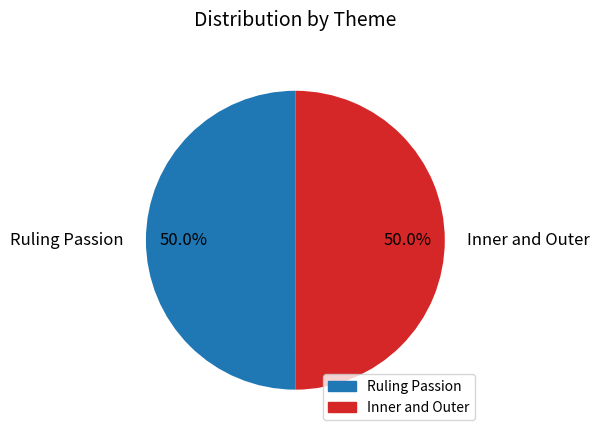

What is the ratio of the value at Inner and Outer to the value at Ruling Passion?

1.0